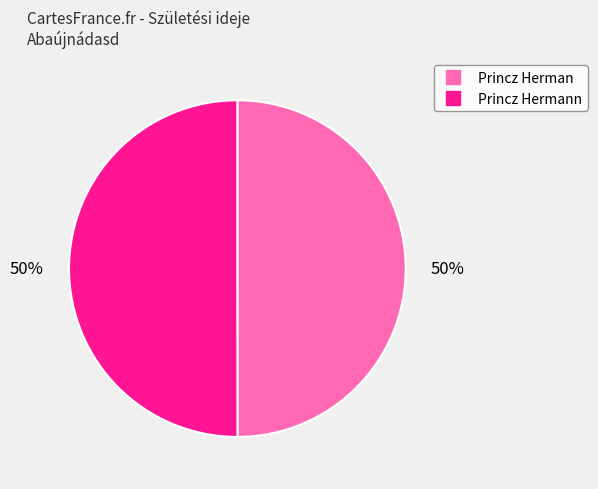

To the nearest percent, what is the average slice percentage?

50%